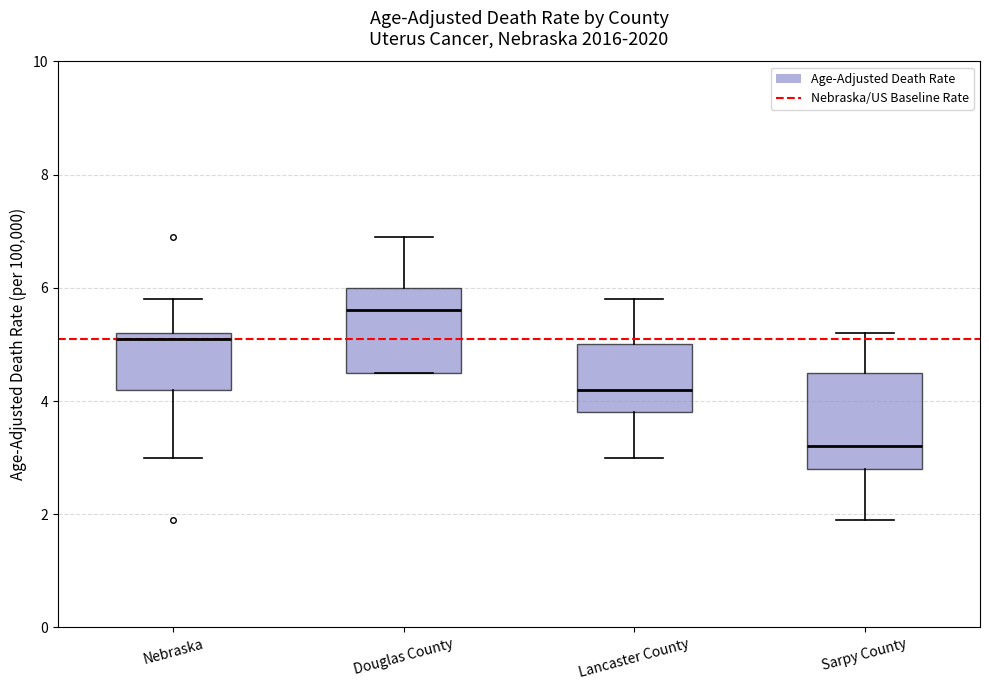

Which box's median line is the highest?

Douglas County